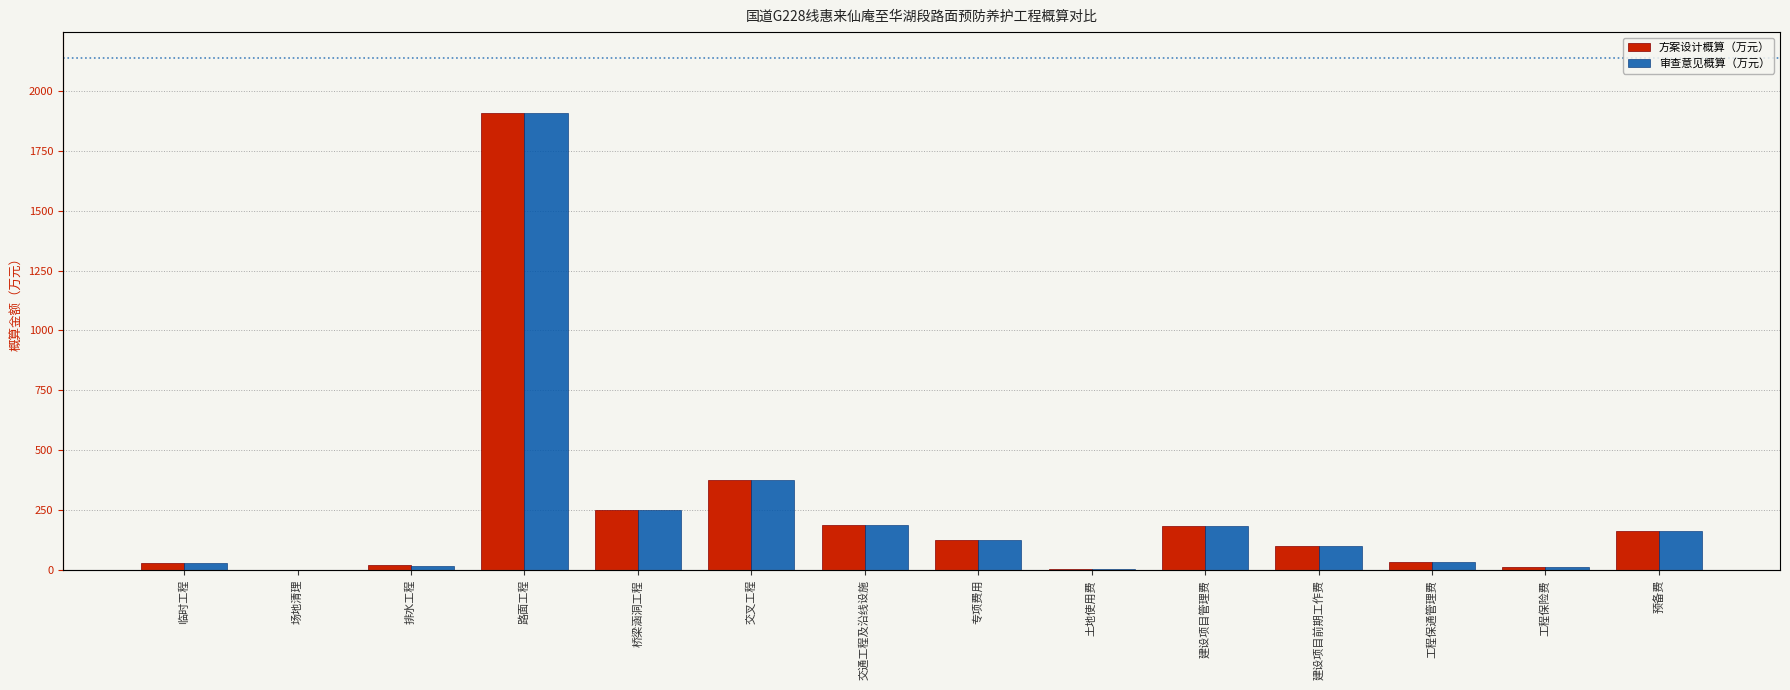

Is it true that 审查意见概算（万元） equals 3.6 at 土地使用费?

True